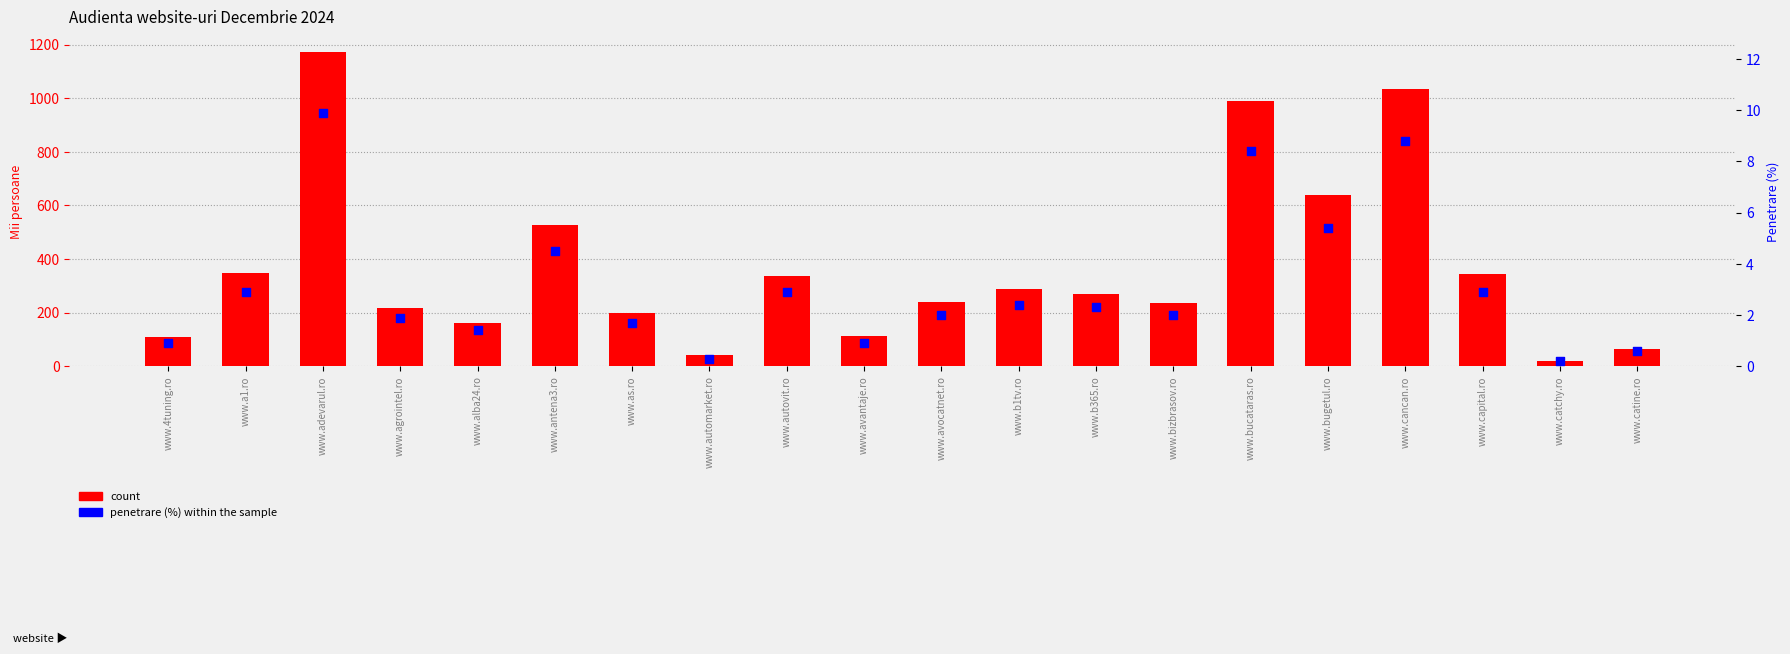

Is the value of percentile rank within the sample at www.automarket.ro greater than the value of count at www.catchy.ro?

No